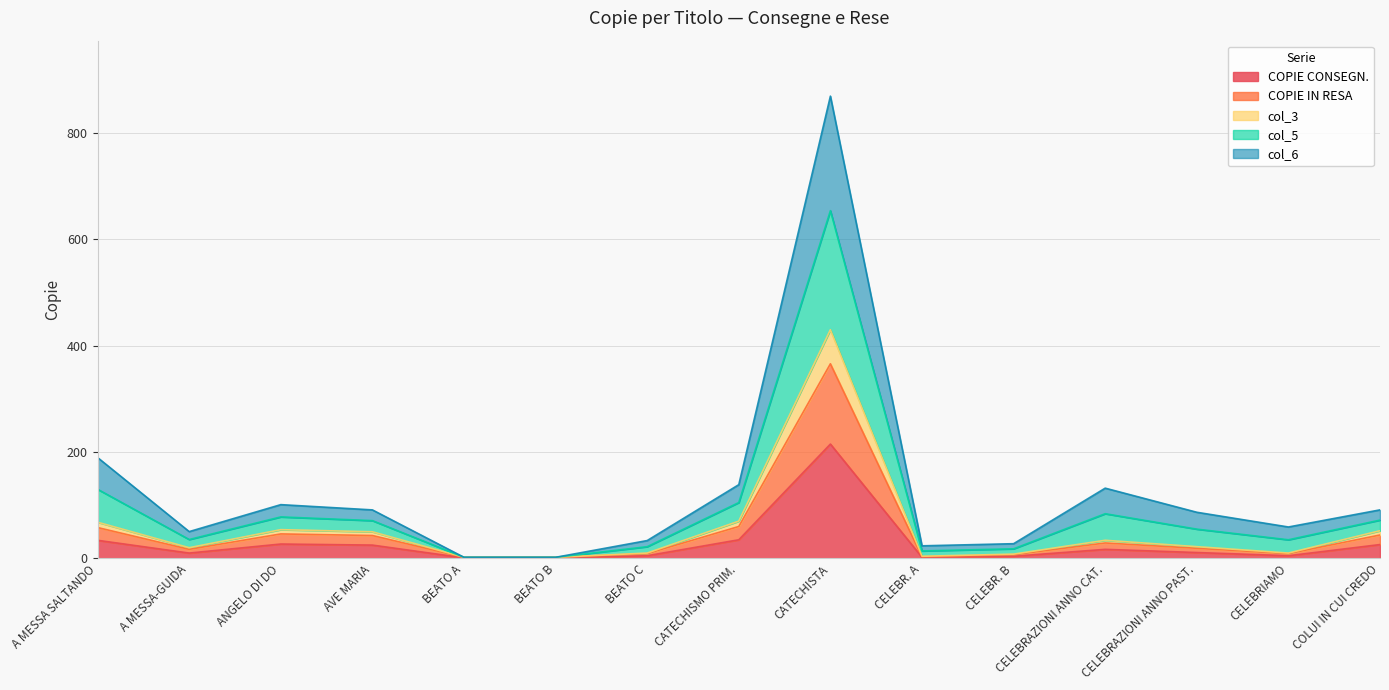

What is the total value across all series at BEATO C?

33.5